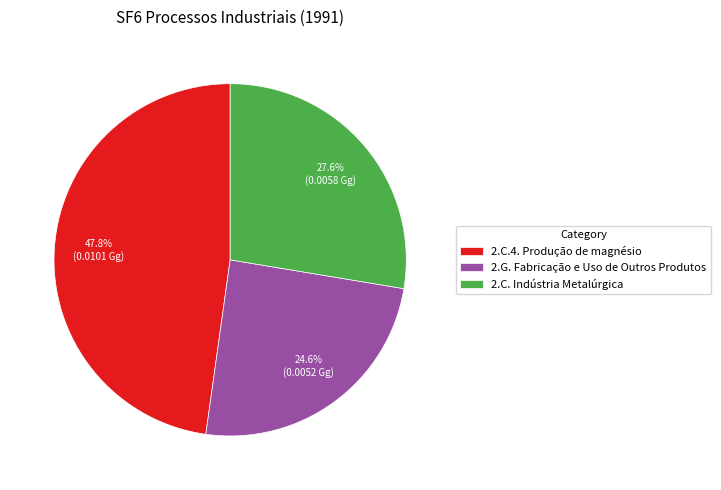

Combined, what portion of the pie is 2.C.4. Produção de magnésio and 2.G. Fabricação e Uso de Outros Produtos?

72.4%